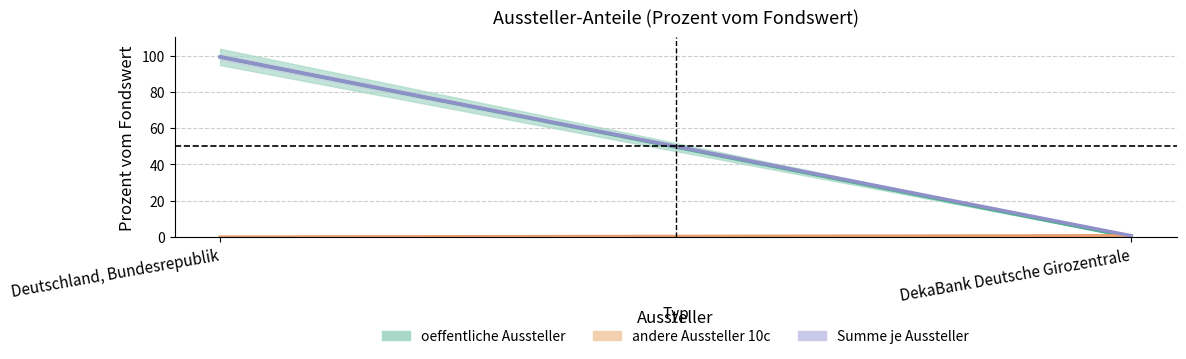

Between Deutschland, Bundesrepublik and DekaBank Deutsche Girozentrale, which is larger?

Deutschland, Bundesrepublik